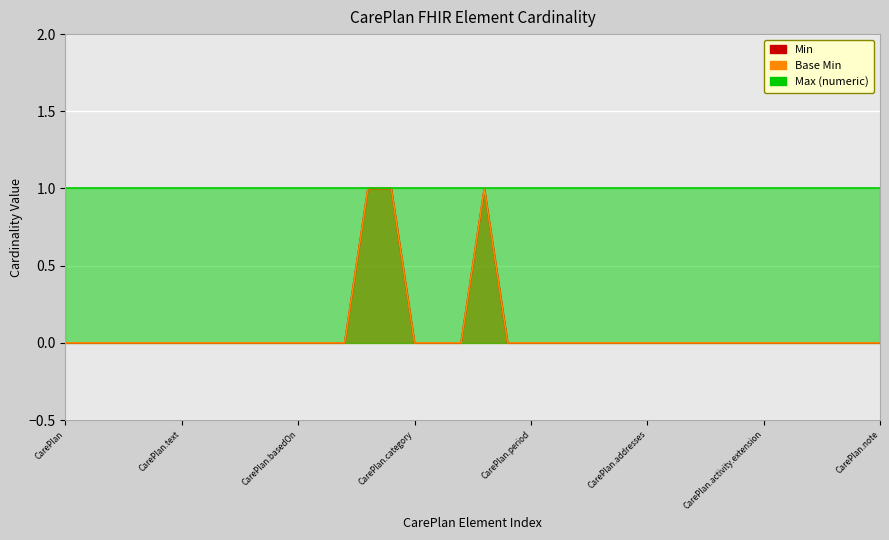

The Min series shows 1 at CarePlan.period. True or false?

False